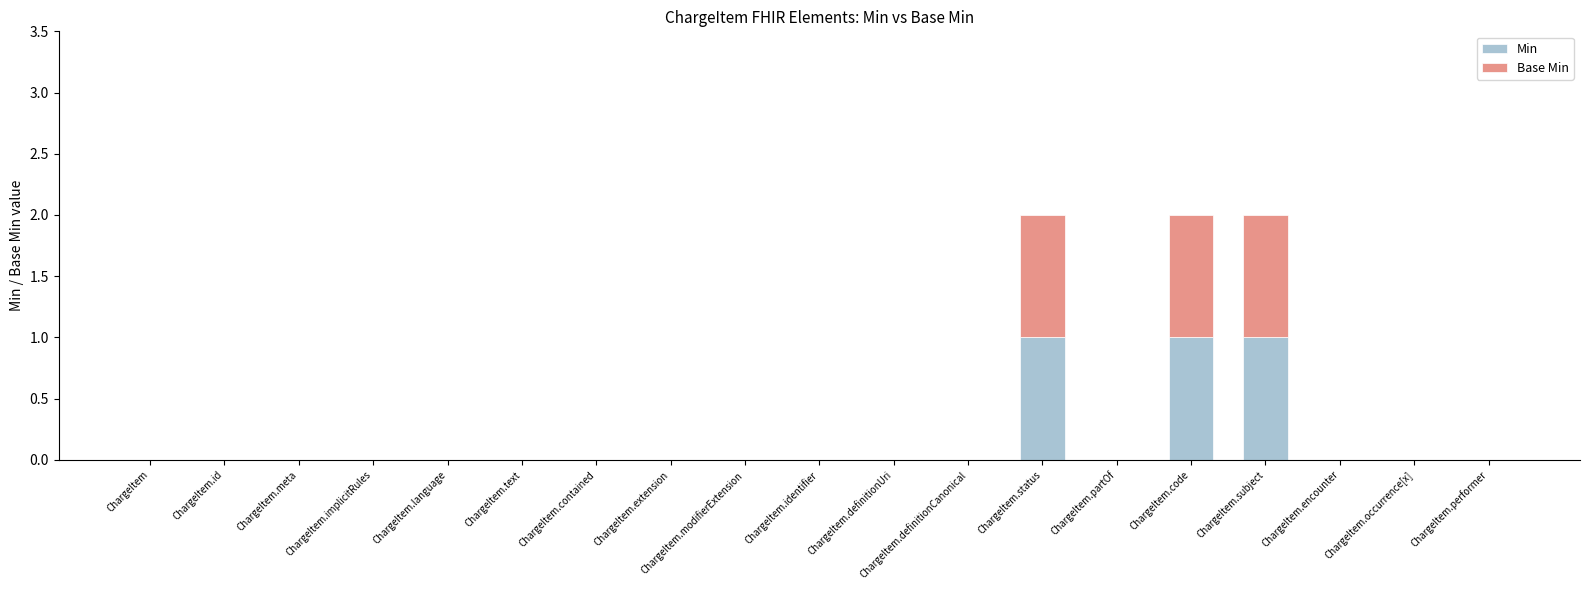

What is the sum of all Min values?

3